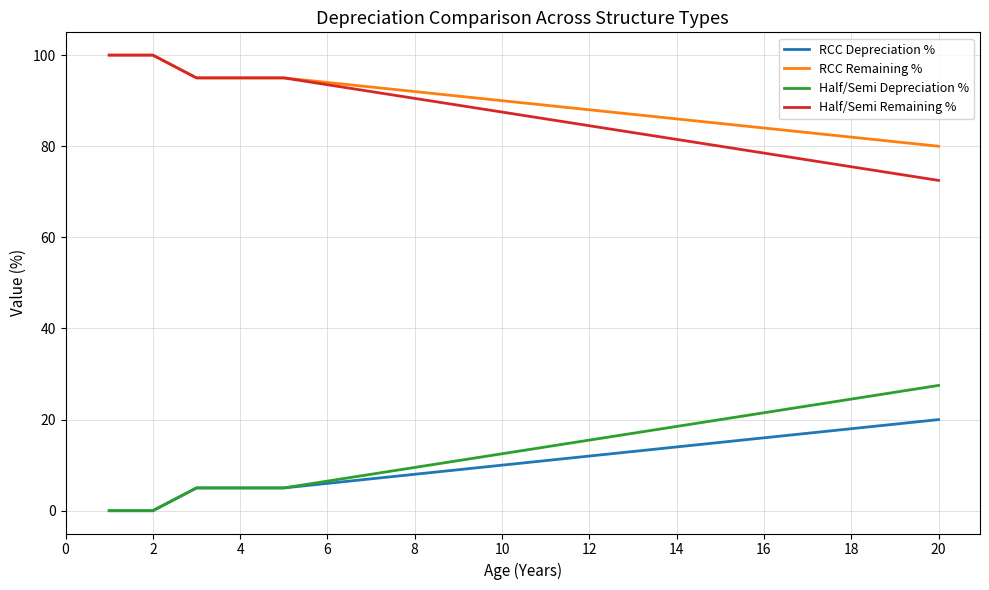

What is the minimum value for Half/Semi Remaining %?

72.5